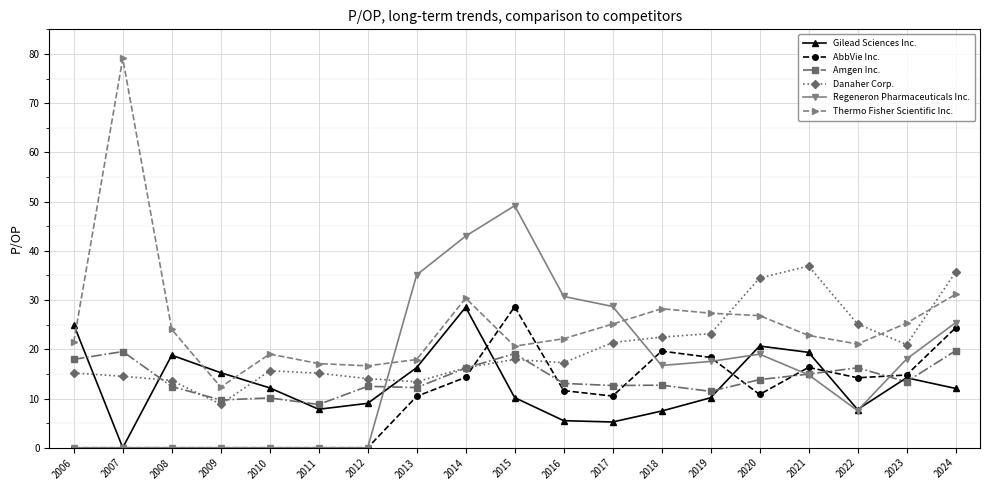

Is this an area chart (filled region under the line)?

No